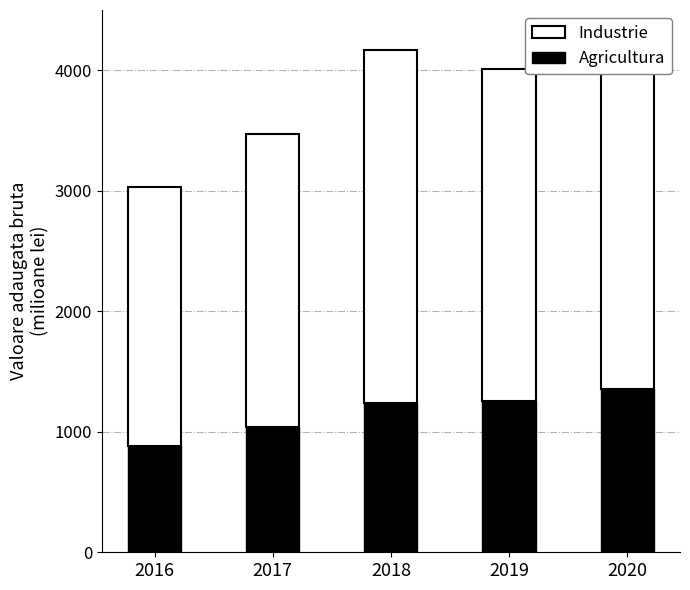

What is the minimum value for Agricultura?

878.8